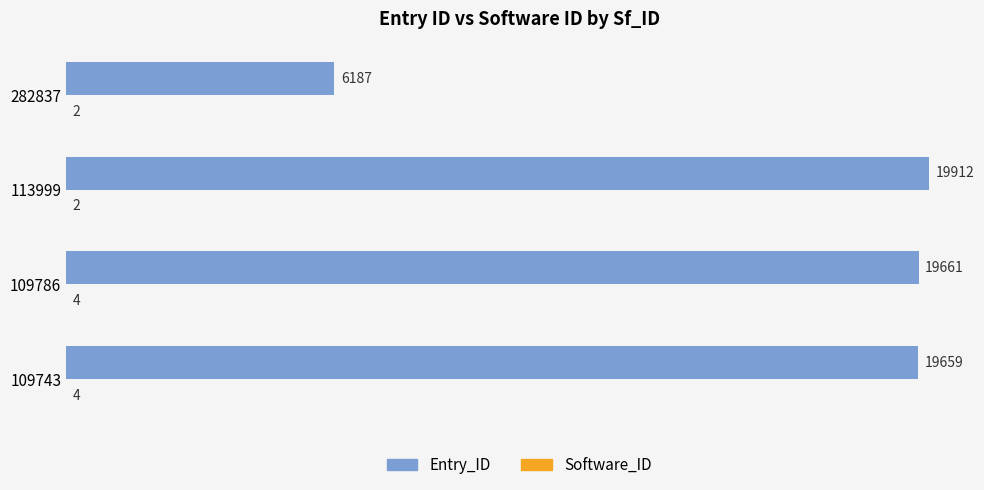

Is it true that Entry_ID equals 8432 at 109786?

False